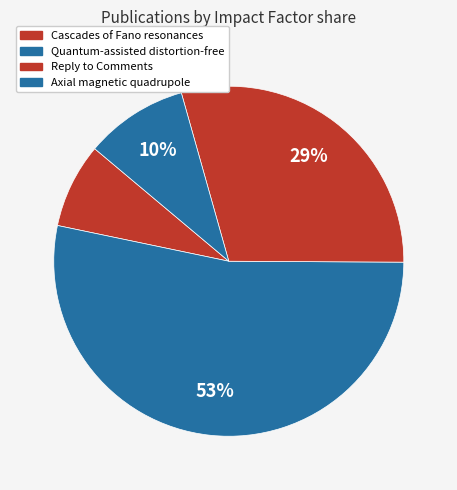

How many segments does this pie chart have?

4